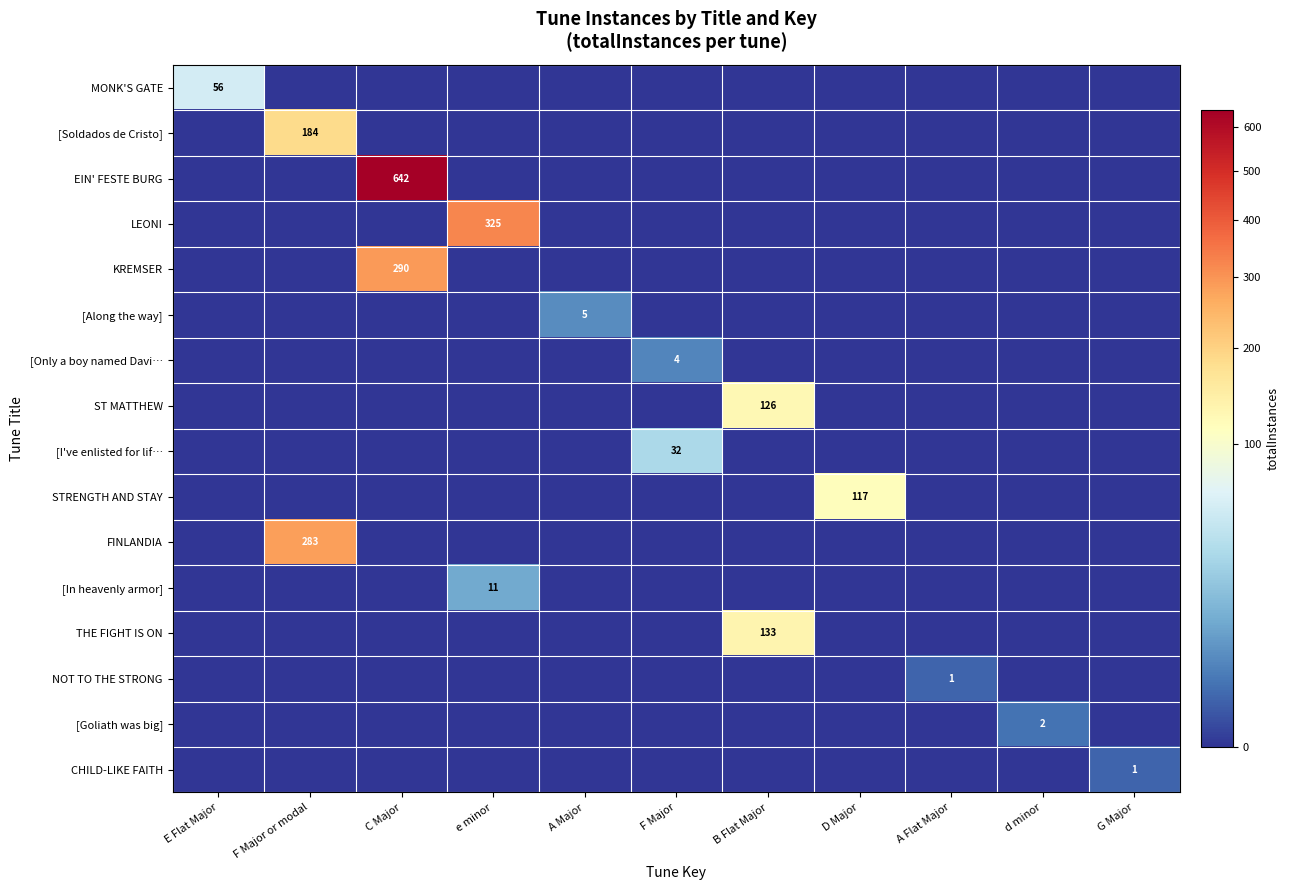

What is the difference between the maximum and minimum values in the row_4 series?

290